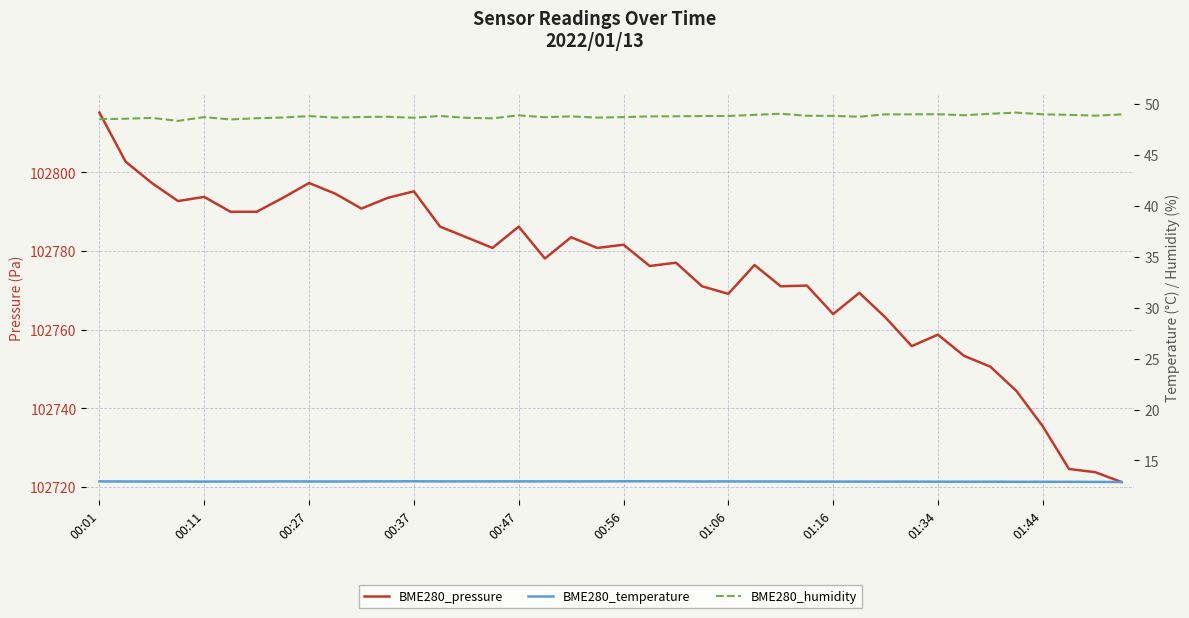

Reading right to left, list all the values displayed in this chart.

BME280_pressure: 102721.3	102723.8	102724.6	102735.4	102744.4	102750.6	102753.3	102758.7	102755.8	102763.1	102769.3	102763.9	102771.2	102771.0	102776.4	102769.1	102771.0	102777.0	102776.2	102781.6	102780.8	102783.5	102778.1	102786.2	102780.8	102783.5	102786.2	102795.1	102793.5	102790.8	102794.5	102797.2	102793.5	102789.9	102789.9	102793.7	102792.7	102797.2	102802.7	102815.1
BME280_temperature: 12.9	12.9	12.9	12.9	12.9	12.9	12.9	12.9	12.9	12.9	12.9	12.9	12.9	12.9	12.9	12.9	12.9	13.0	13.0	13.0	12.9	12.9	12.9	12.9	12.9	12.9	12.9	13.0	12.9	12.9	12.9	12.9	12.9	12.9	12.9	12.9	12.9	12.9	12.9	12.9
BME280_humidity: 48.9	48.8	48.9	49.0	49.1	49.0	48.9	49.0	49.0	49.0	48.7	48.8	48.8	49.0	48.9	48.8	48.8	48.8	48.8	48.7	48.6	48.8	48.7	48.9	48.6	48.6	48.8	48.6	48.7	48.7	48.6	48.8	48.6	48.6	48.5	48.7	48.3	48.6	48.5	48.5